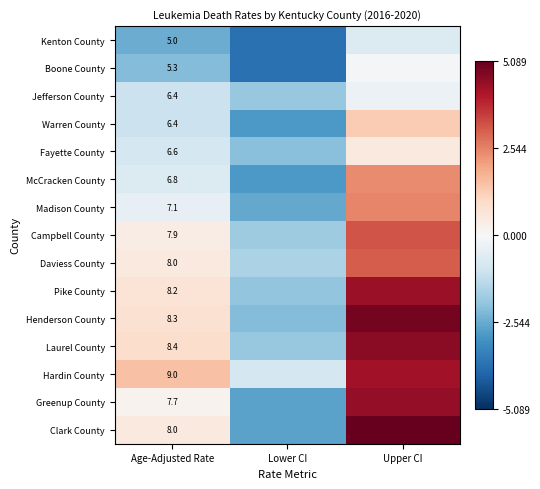

What is the sum of the Boone County values at Lower CI and Upper CI?

-3.9